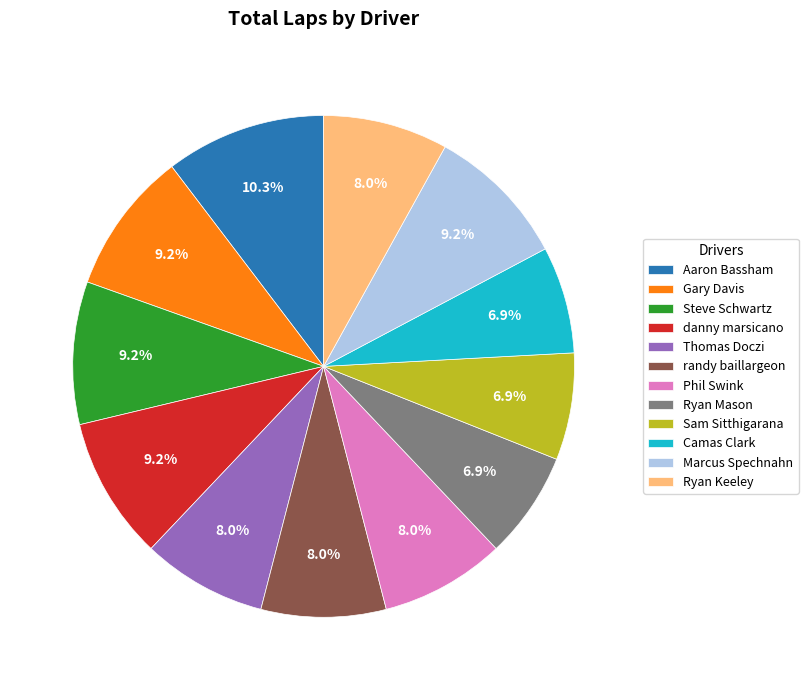

How many slices are in this pie chart?

12